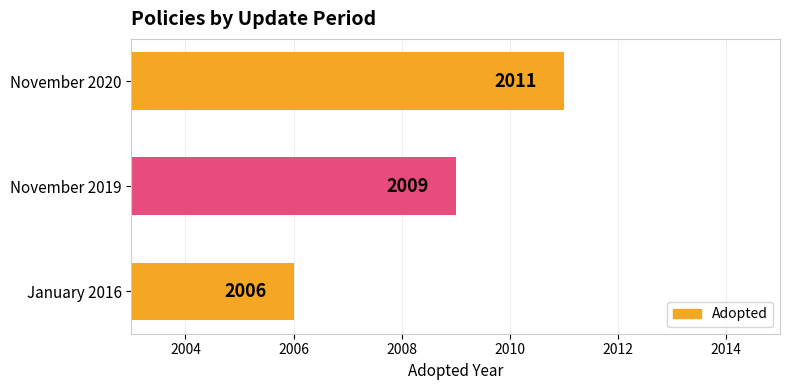

How many values are between 2006 and 2011?

3